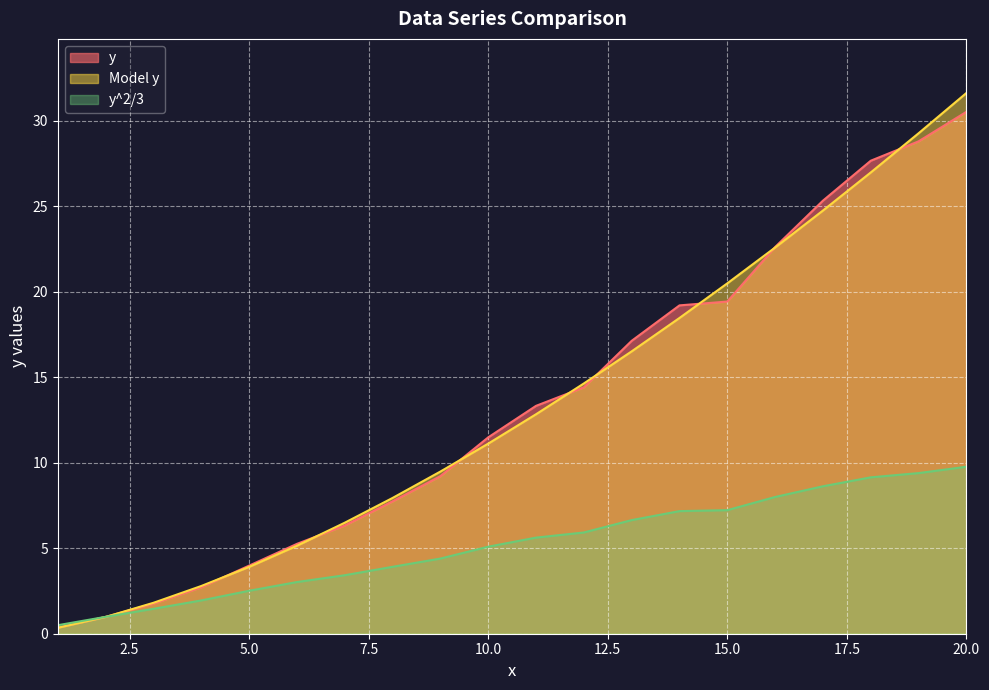

Count the number of categories in the chart.

20